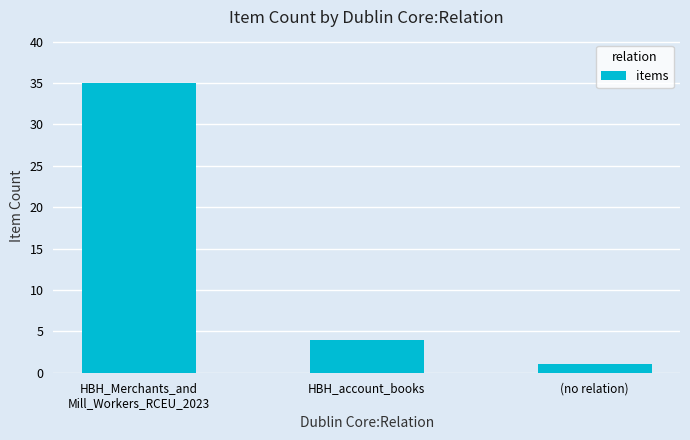

What is the label of the 2nd bar from the right?

HBH_account_books